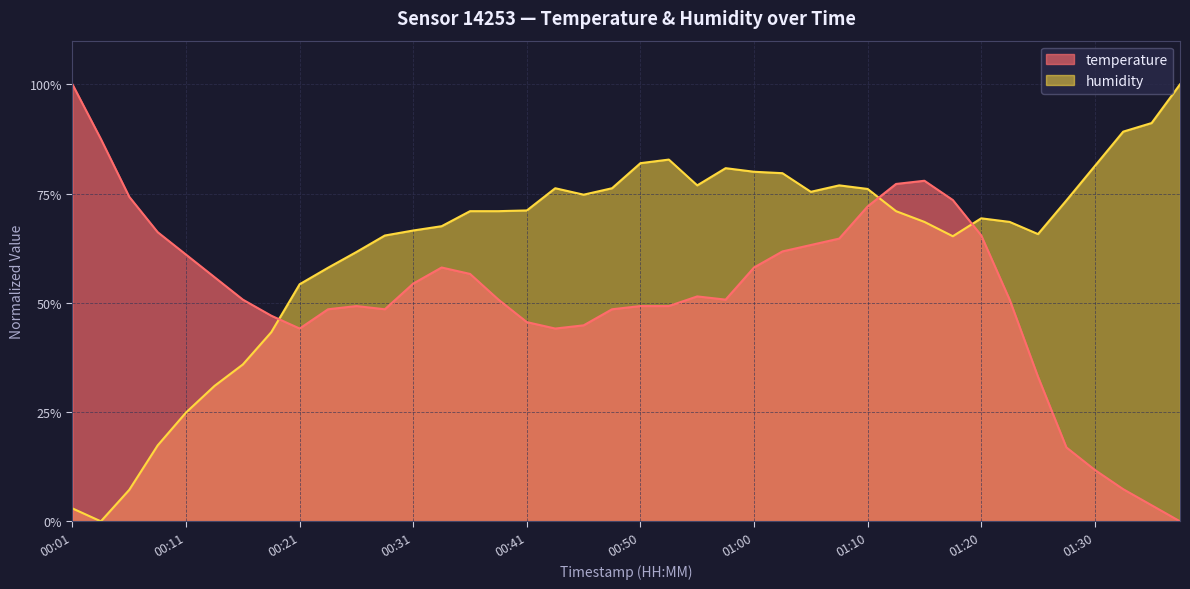

How many categories are shown in the chart?

40